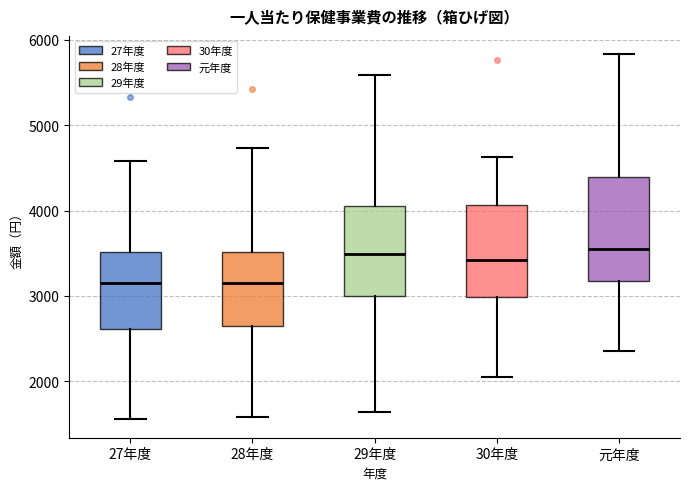

Comparing the boxes themselves (not the whiskers), which one is the tallest?

元年度